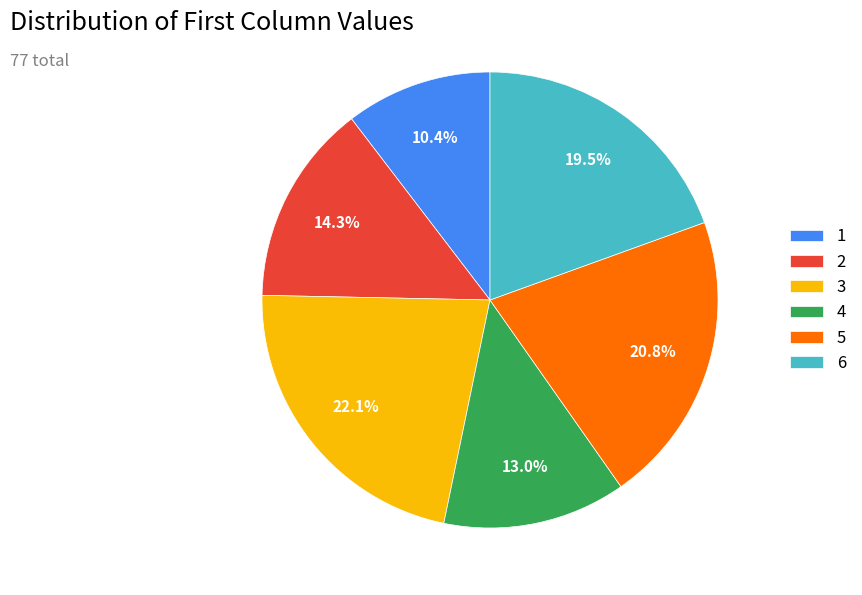

Rank the categories by value from highest to lowest.

3, 5, 6, 2, 4, 1